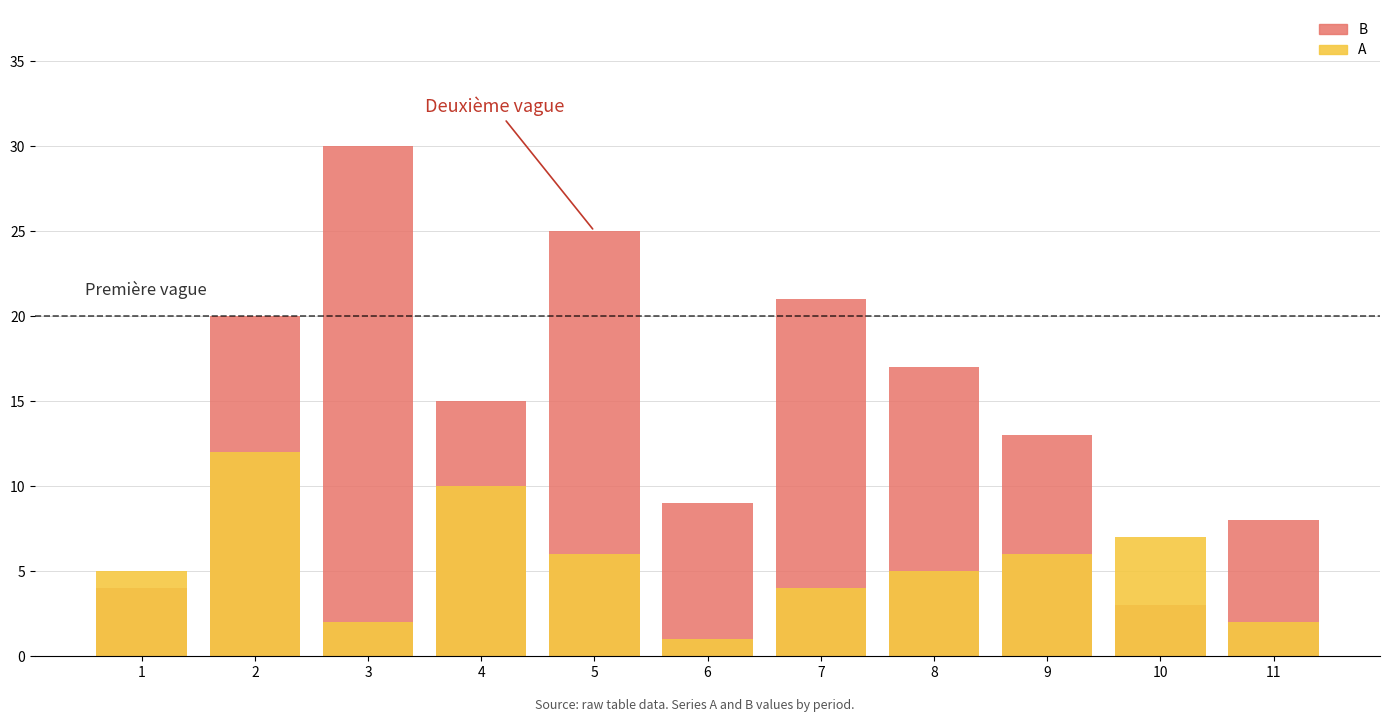

The A series shows 20 at 2. True or false?

False